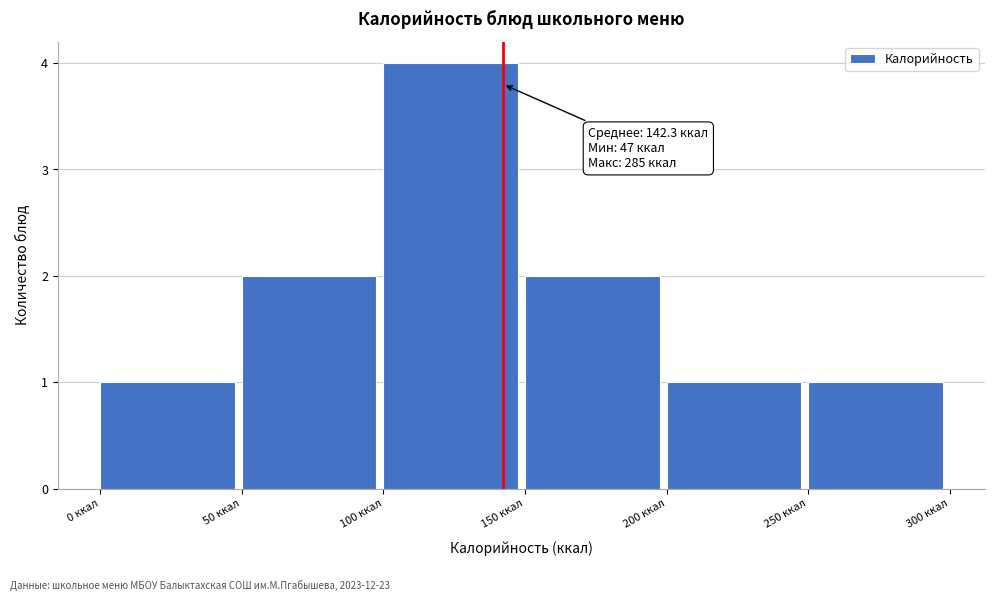

Which range on the x-axis has the tallest bar?

100 to 150